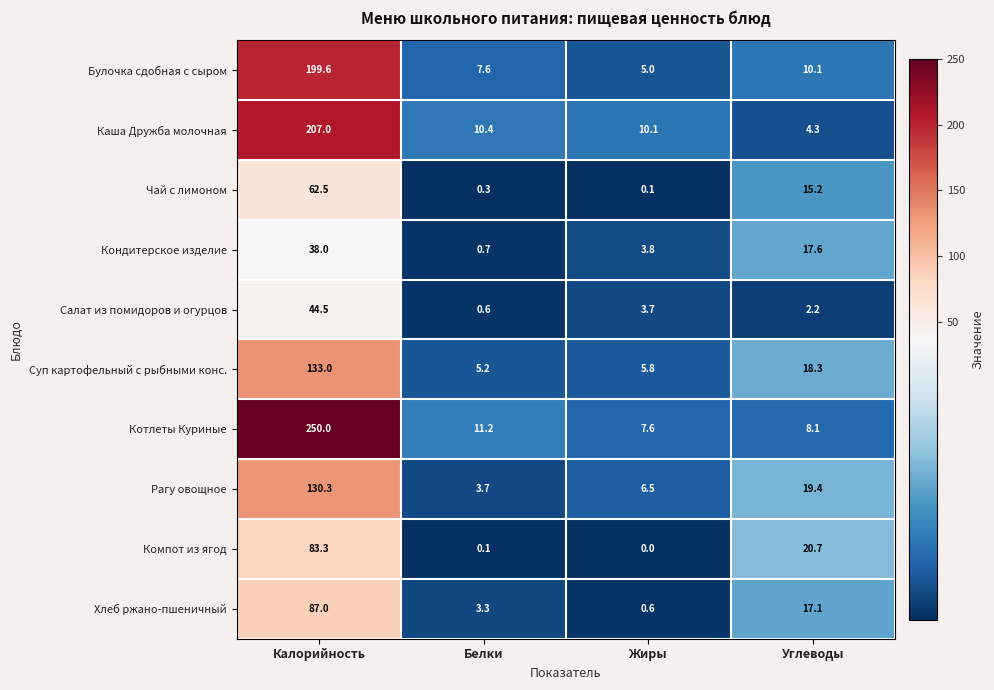

What is the greatest value displayed?

250.0